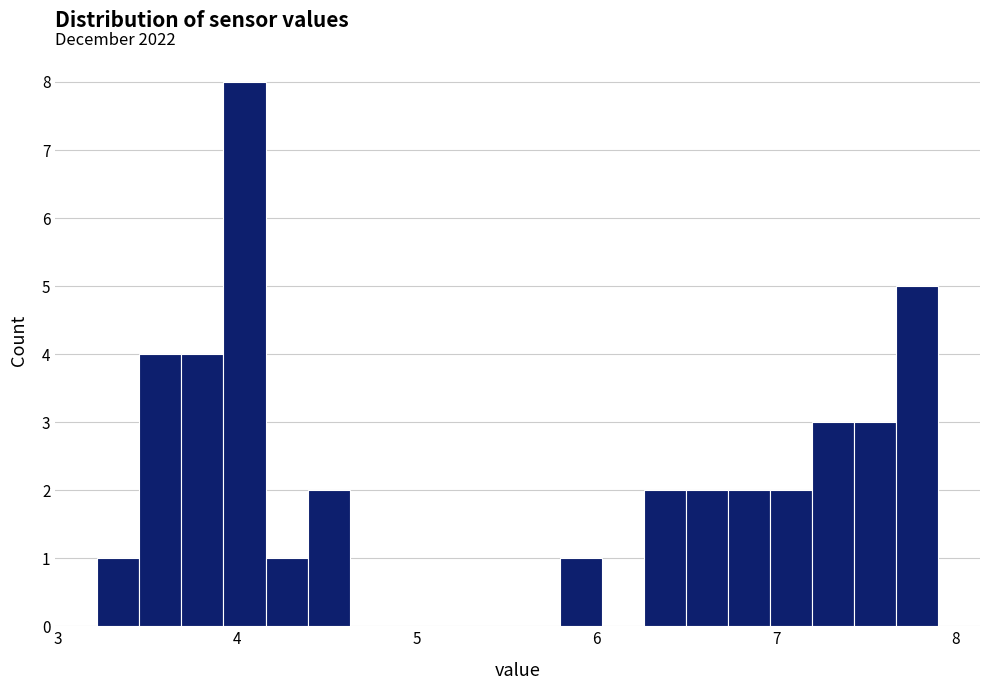

Read against the x-axis, roughly where is the centre of the tallest bar?

4.0